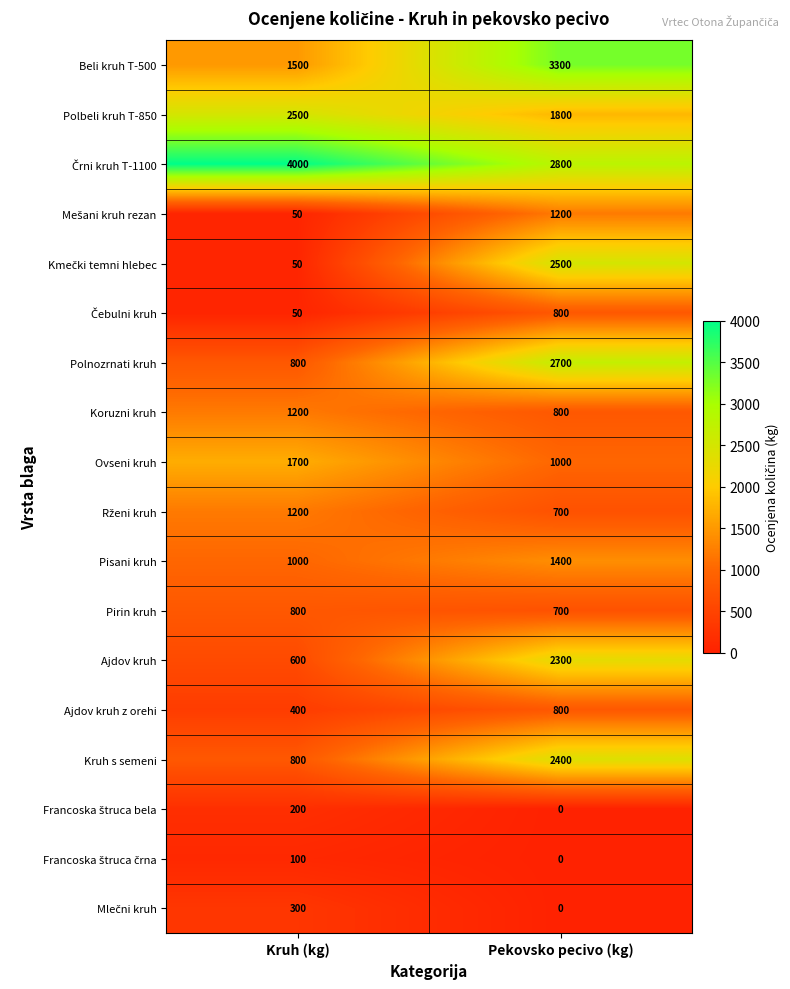

True or false: Koruzni kruh has a value of 1200 at Kruh (kg).

True